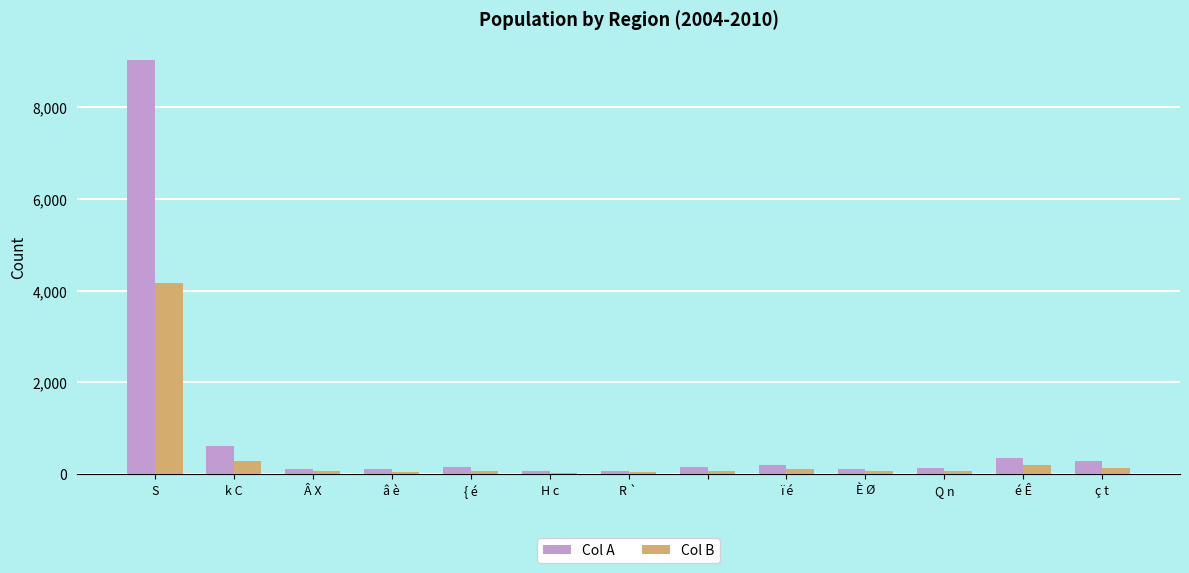

Which series has the largest total across all categories?

Col A